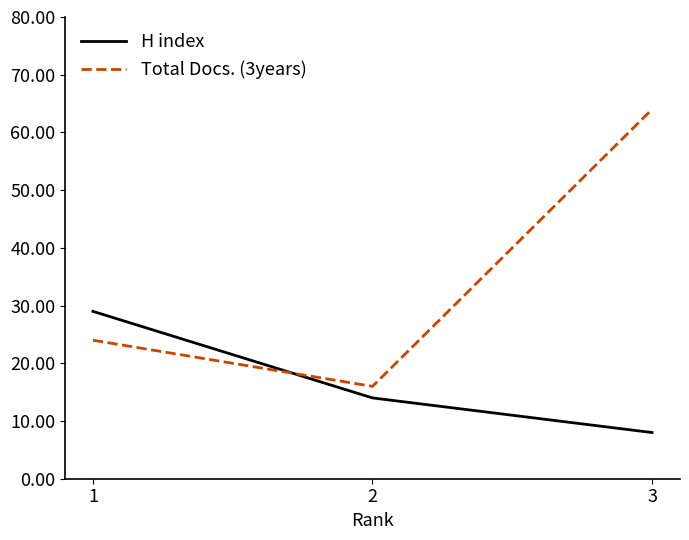

At which label is Total Docs. (3years) closest to 40?

1